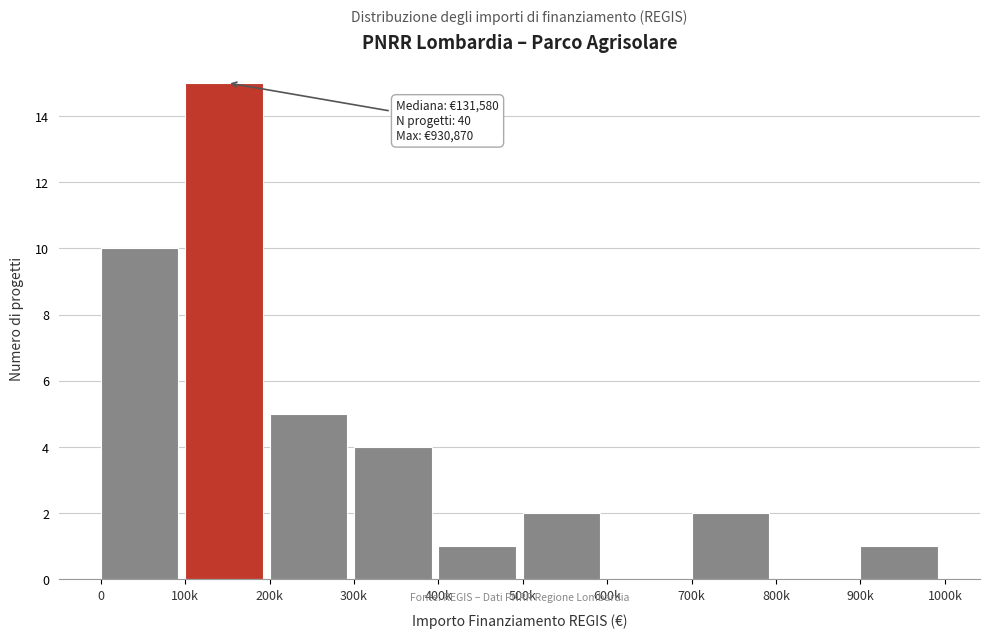

Reading left to right, transcribe all the data shown in this chart.

0=10	100k=15	200k=5	300k=4	400k=1	500k=2	600k=0	700k=2	800k=0	900k=1